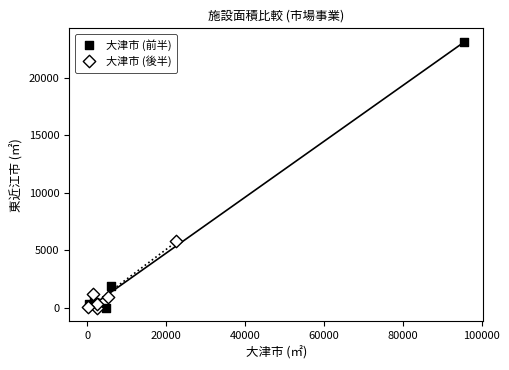

What are all the series names shown in the legend?

大津市 (前半), 大津市 (後半)